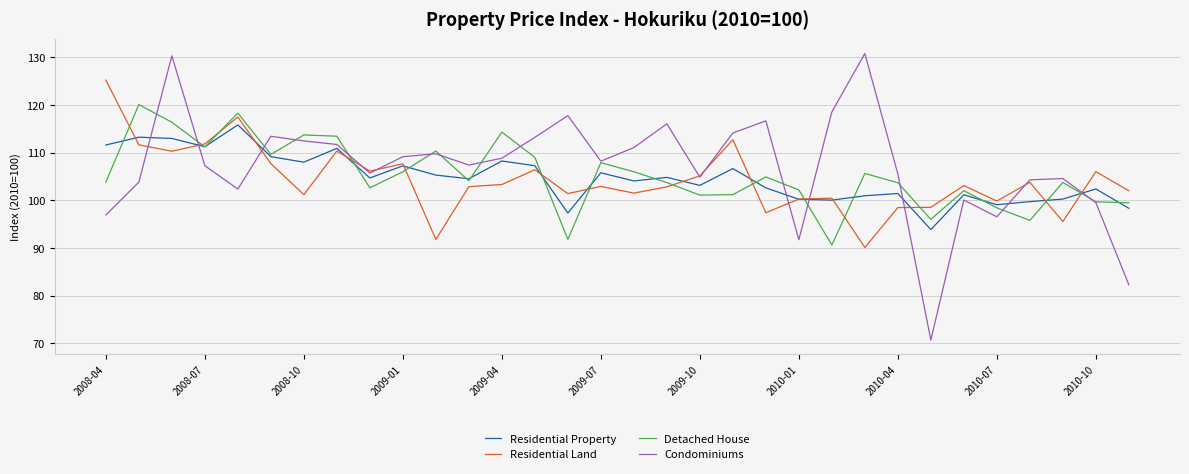

Does the chart display data point markers on the line(s)?

No